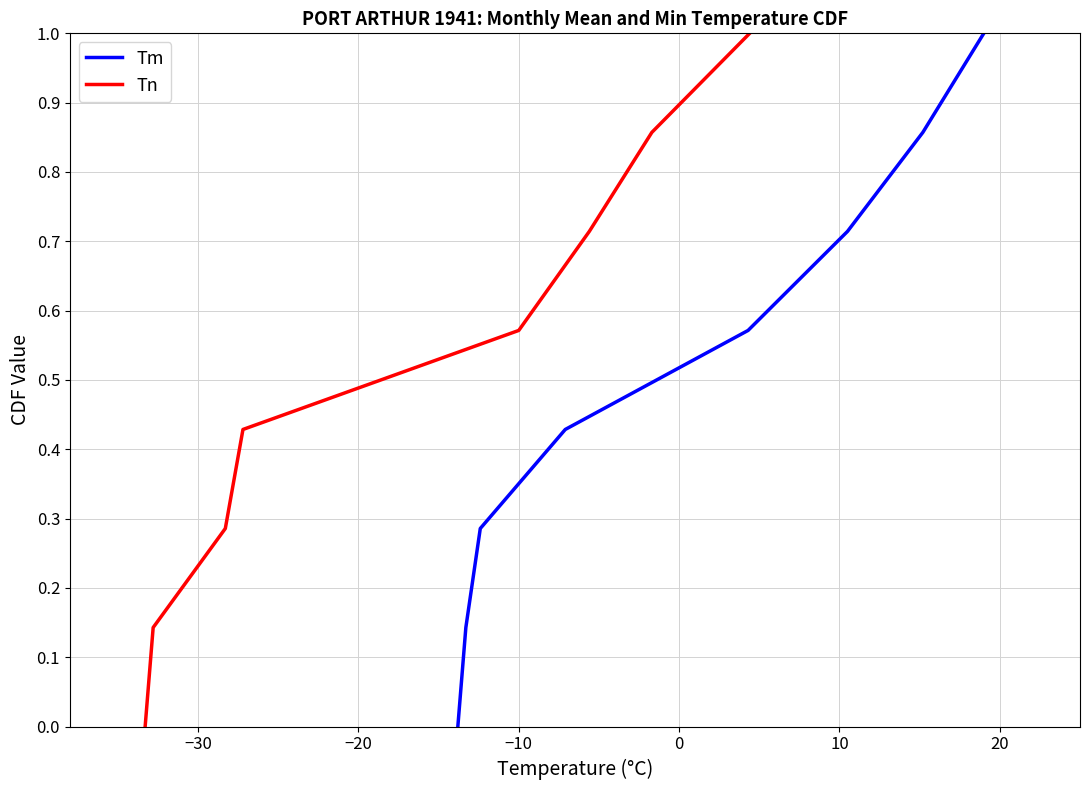

What is the maximum value for Tn?

1.0